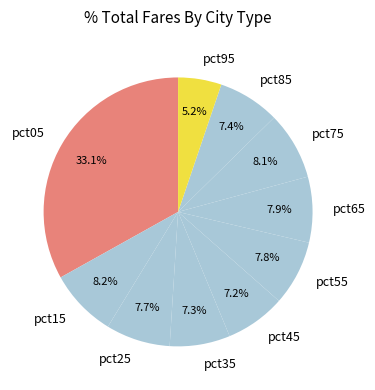

Combined, do pct15 and pct65 account for over 50%?

No